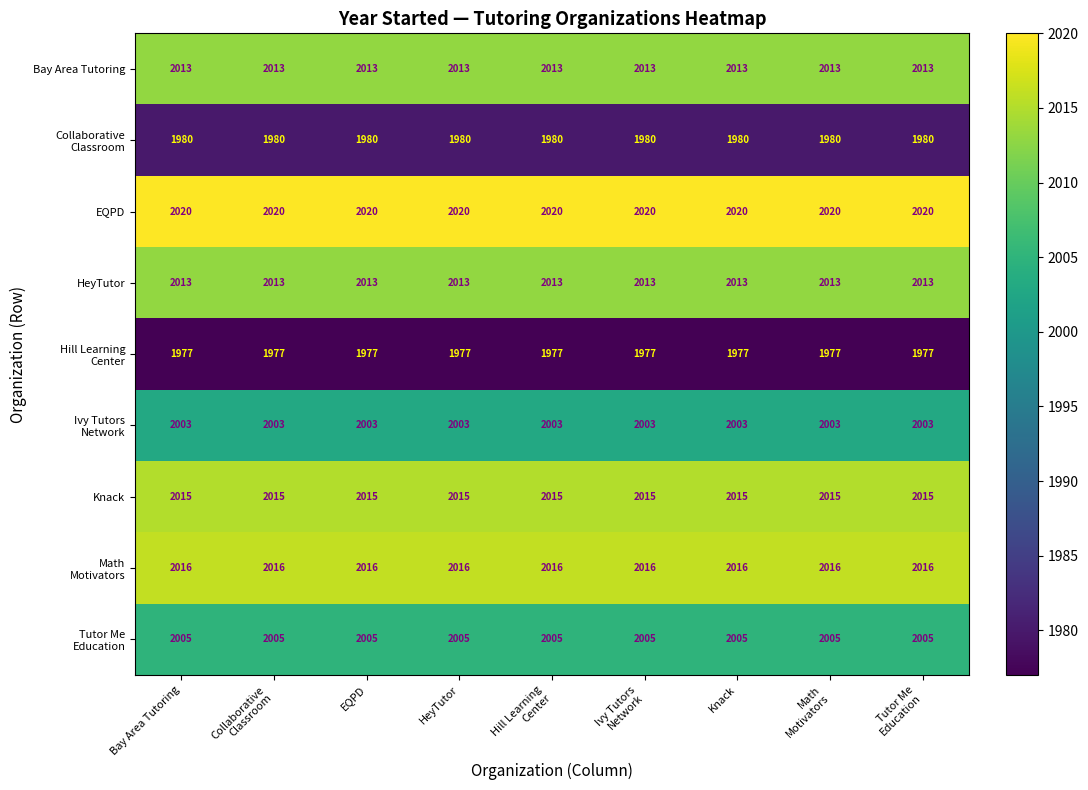

What is the average value of the Bay Area Tutoring series?

2013